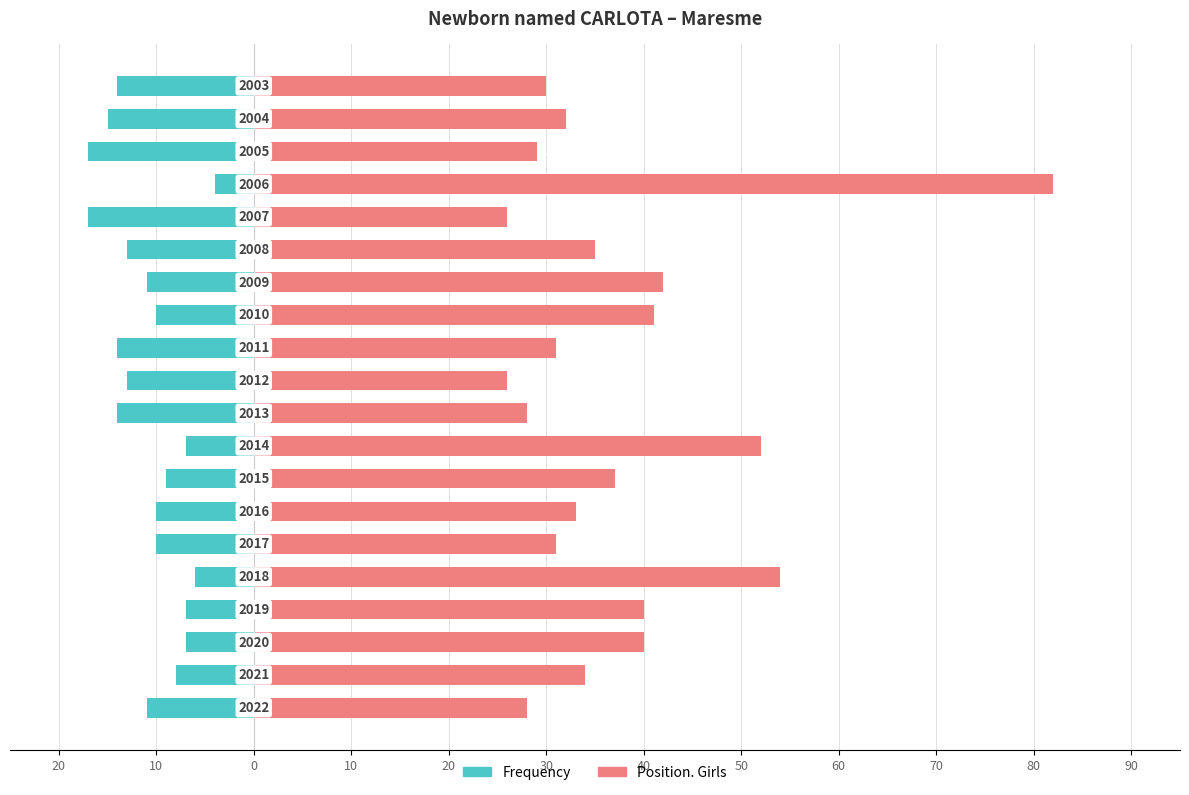

How many data points in Position. Girls are above 34?

9